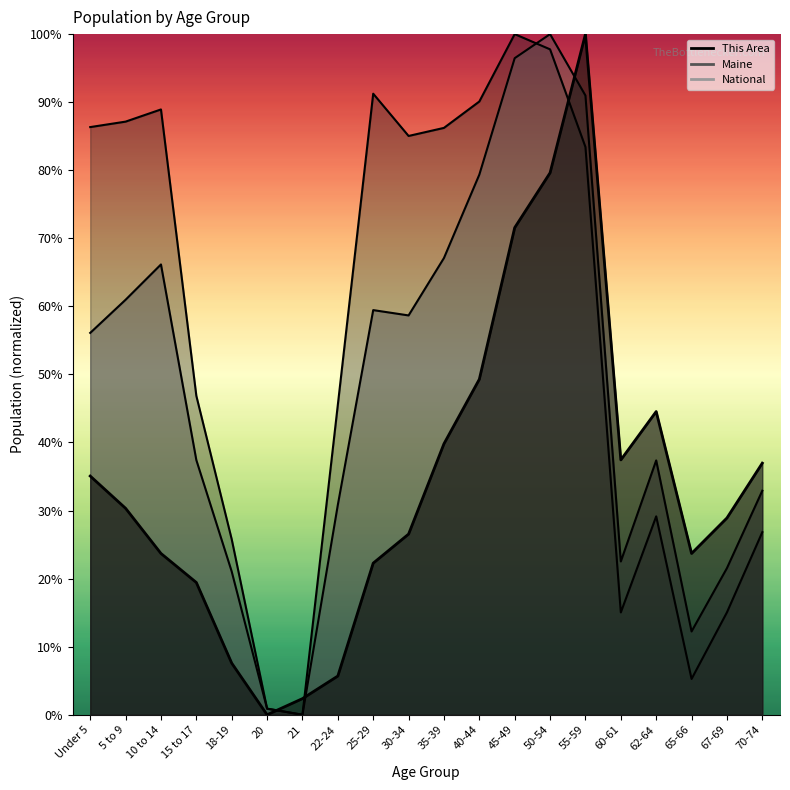

What are all the series names shown in the legend?

This Area, Maine, National